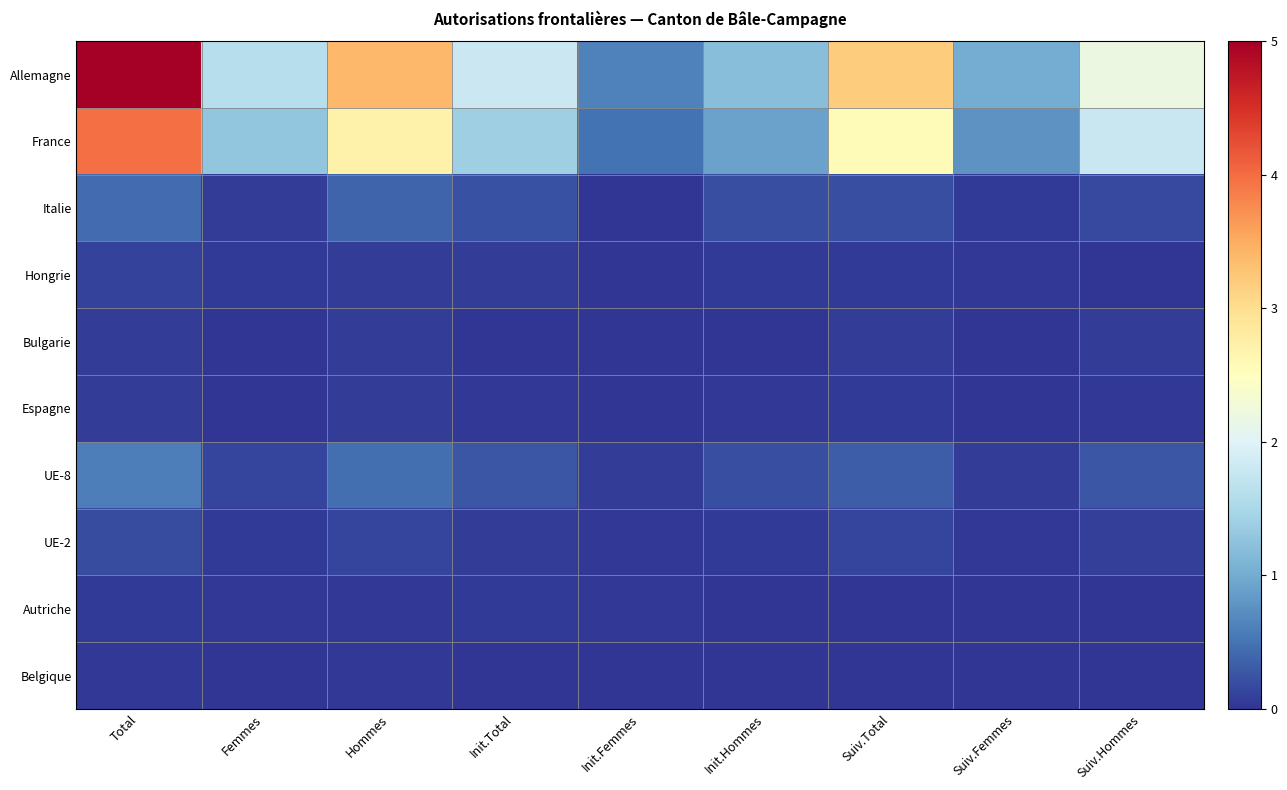

Reading left to right, what are all the values shown in this chart?

Allemagne: Total=5.0	Femmes=1.6	Hommes=3.4	Init.Total=1.8	Init.Femmes=0.6	Init.Hommes=1.2	Suiv.Total=3.2	Suiv.Femmes=1.0	Suiv.Hommes=2.2
France: Total=4.0	Femmes=1.3	Hommes=2.7	Init.Total=1.4	Init.Femmes=0.5	Init.Hommes=0.9	Suiv.Total=2.6	Suiv.Femmes=0.8	Suiv.Hommes=1.8
Italie: Total=0.4	Femmes=0.1	Hommes=0.4	Init.Total=0.2	Init.Femmes=0.0	Init.Hommes=0.2	Suiv.Total=0.2	Suiv.Femmes=0.0	Suiv.Hommes=0.2
Hongrie: Total=0.1	Femmes=0.0	Hommes=0.1	Init.Total=0.1	Init.Femmes=0.0	Init.Hommes=0.1	Suiv.Total=0.0	Suiv.Femmes=0.0	Suiv.Hommes=0.0
Bulgarie: Total=0.1	Femmes=0.0	Hommes=0.1	Init.Total=0.0	Init.Femmes=0.0	Init.Hommes=0.0	Suiv.Total=0.1	Suiv.Femmes=0.0	Suiv.Hommes=0.1
Espagne: Total=0.1	Femmes=0.0	Hommes=0.1	Init.Total=0.0	Init.Femmes=0.0	Init.Hommes=0.0	Suiv.Total=0.0	Suiv.Femmes=0.0	Suiv.Hommes=0.0
UE-8: Total=0.6	Femmes=0.1	Hommes=0.5	Init.Total=0.3	Init.Femmes=0.1	Init.Hommes=0.2	Suiv.Total=0.3	Suiv.Femmes=0.1	Suiv.Hommes=0.3
UE-2: Total=0.2	Femmes=0.1	Hommes=0.1	Init.Total=0.1	Init.Femmes=0.0	Init.Hommes=0.0	Suiv.Total=0.1	Suiv.Femmes=0.0	Suiv.Hommes=0.1
Autriche: Total=0.0	Femmes=0.0	Hommes=0.0	Init.Total=0.0	Init.Femmes=0.0	Init.Hommes=0.0	Suiv.Total=0.0	Suiv.Femmes=0.0	Suiv.Hommes=0.0
Belgique: Total=0.0	Femmes=0.0	Hommes=0.0	Init.Total=0.0	Init.Femmes=0.0	Init.Hommes=0.0	Suiv.Total=0.0	Suiv.Femmes=0.0	Suiv.Hommes=0.0